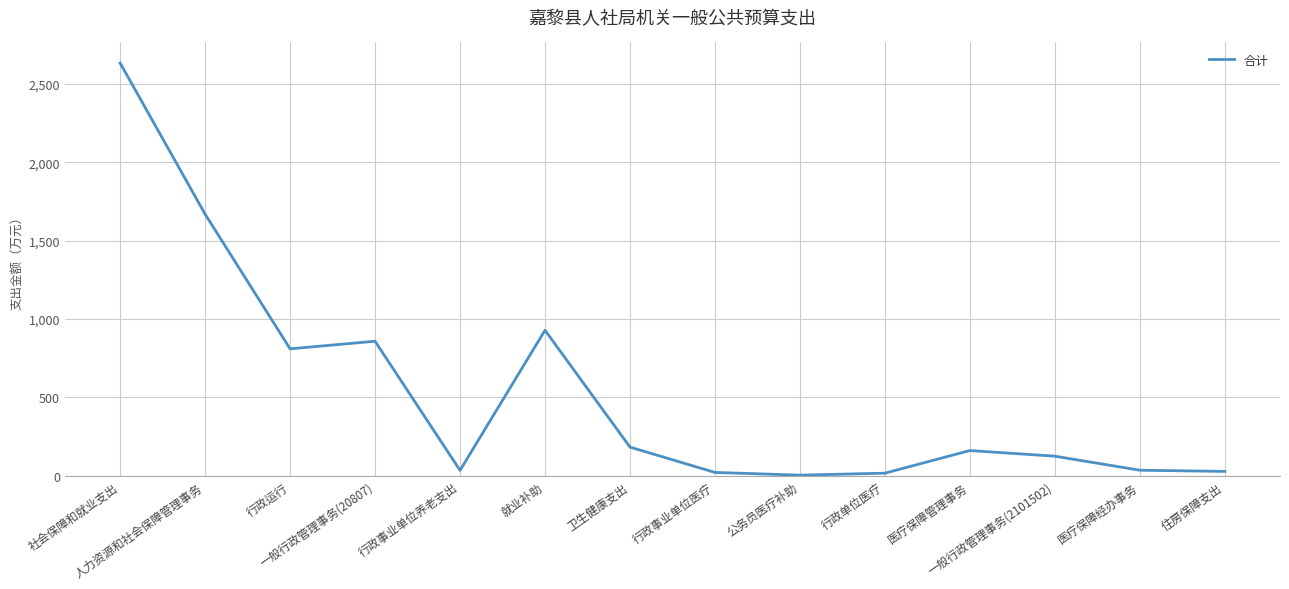

Is this an area chart (filled region under the line)?

No